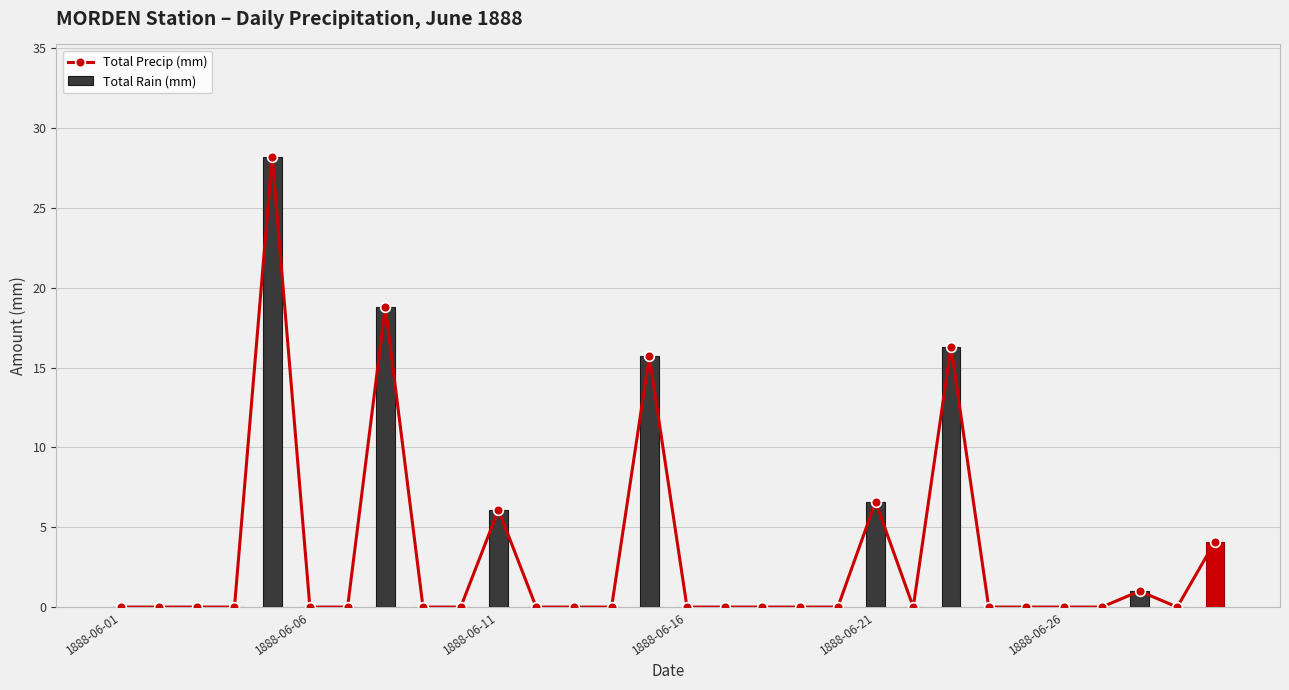

What is the sum of all Total Rain (mm) values?

96.8